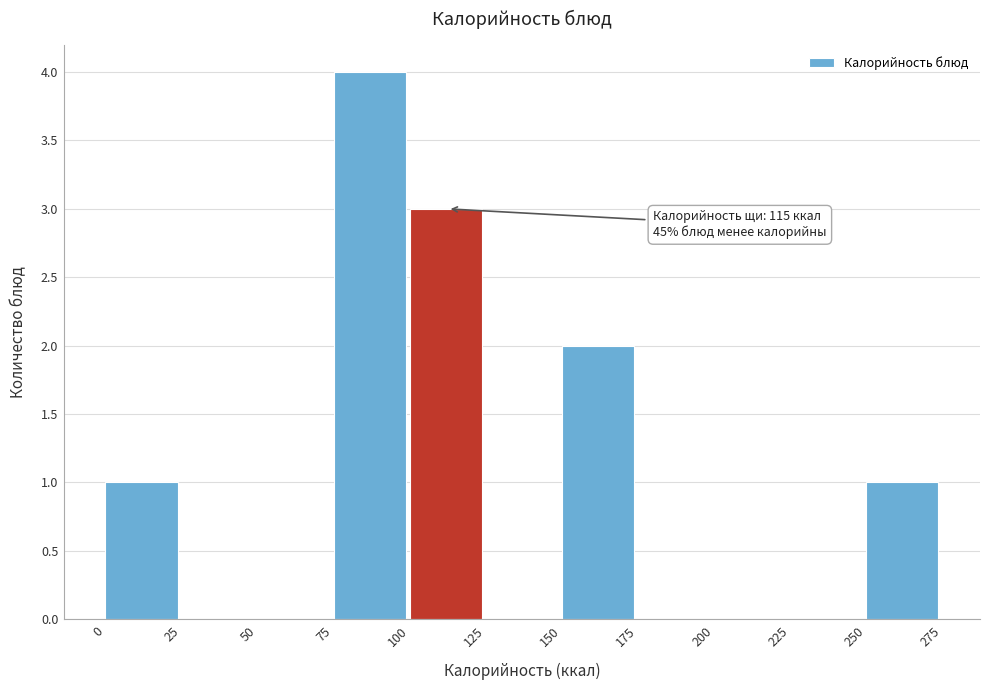

Which range on the x-axis has the tallest bar?

75 to 100